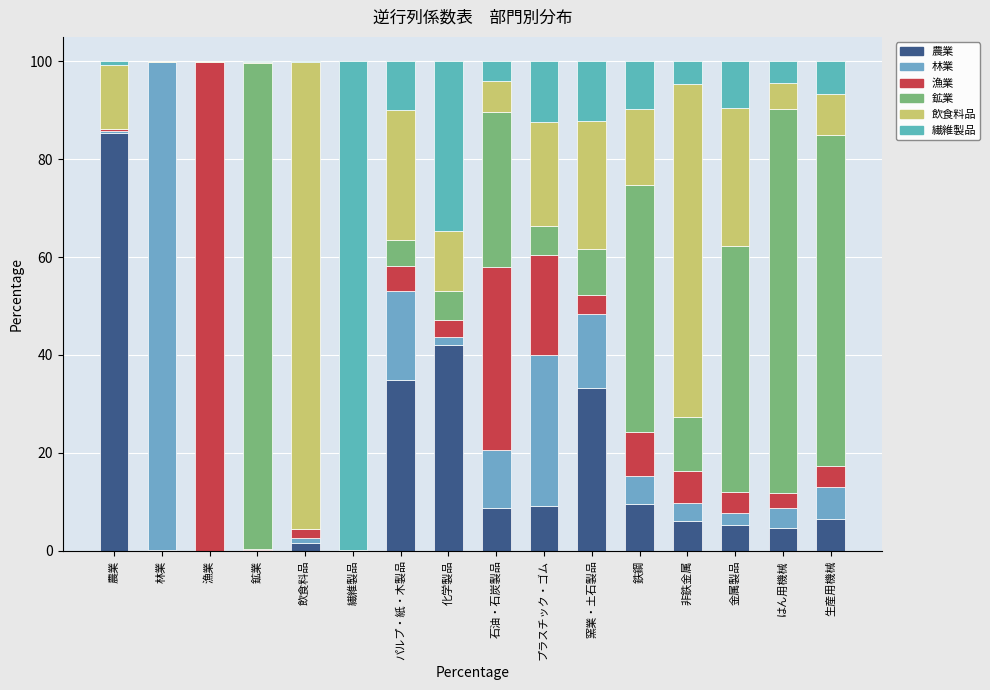

What is the average value of the 林業 series?

12.6